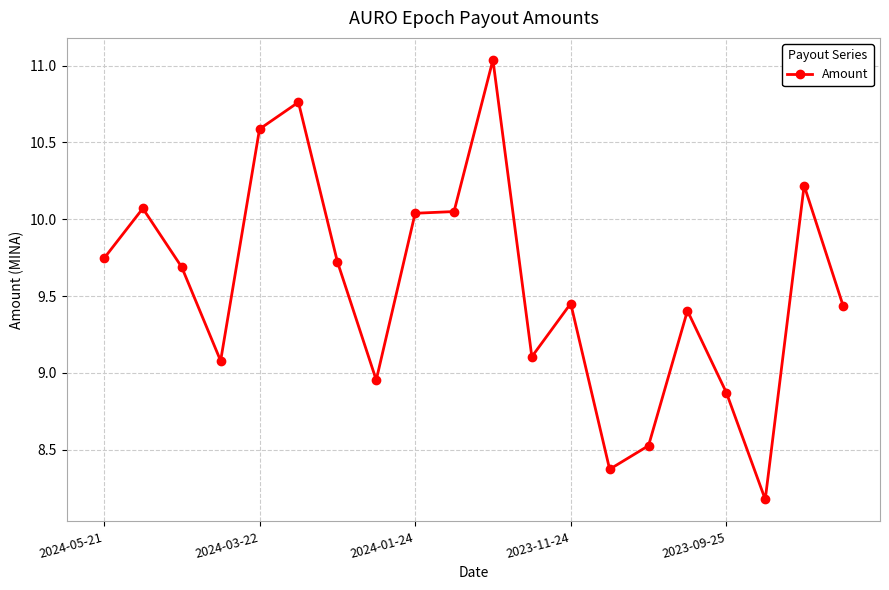

What is the value of the 14th point from the left?

8.4